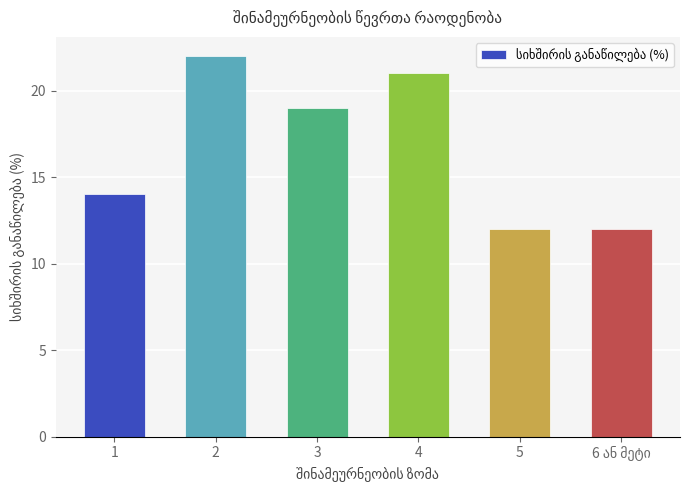

What is the sum of all values?

100